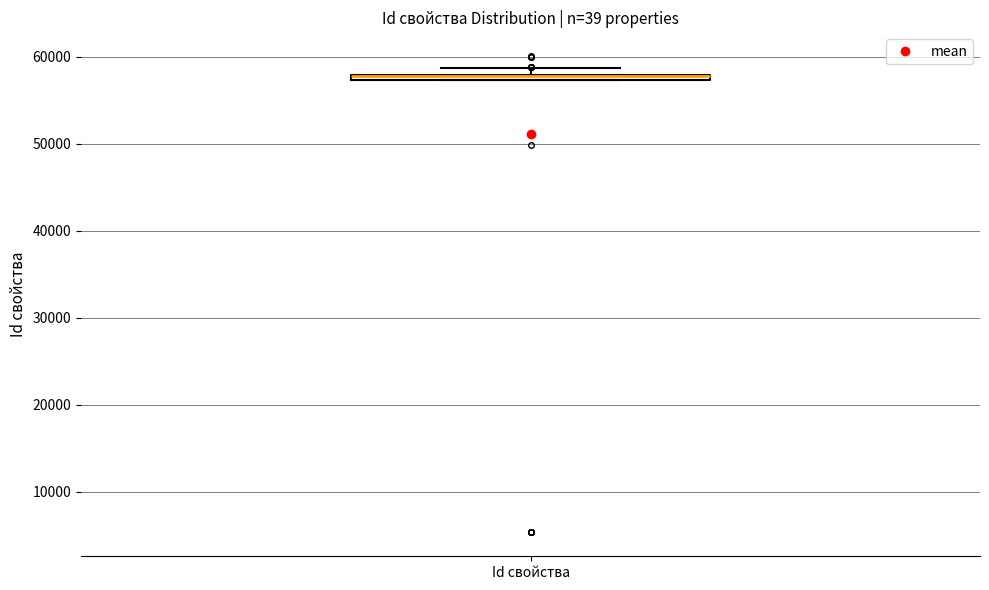

Where is the upper edge of the box for Id свойства on the y-axis? The values are not printed on the chart, so give them approximately, as read against the axis.

58000